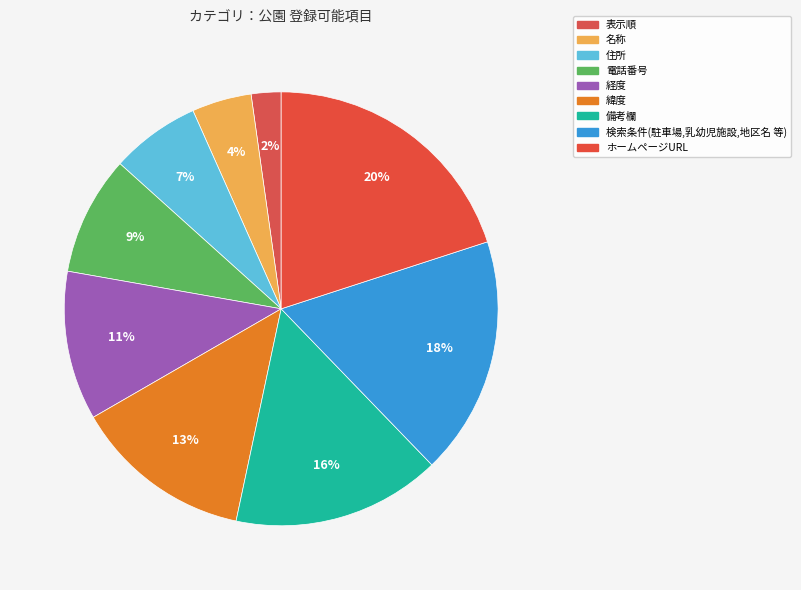

Combined, what portion of the pie is ホームページURL and 名称?

24.4%